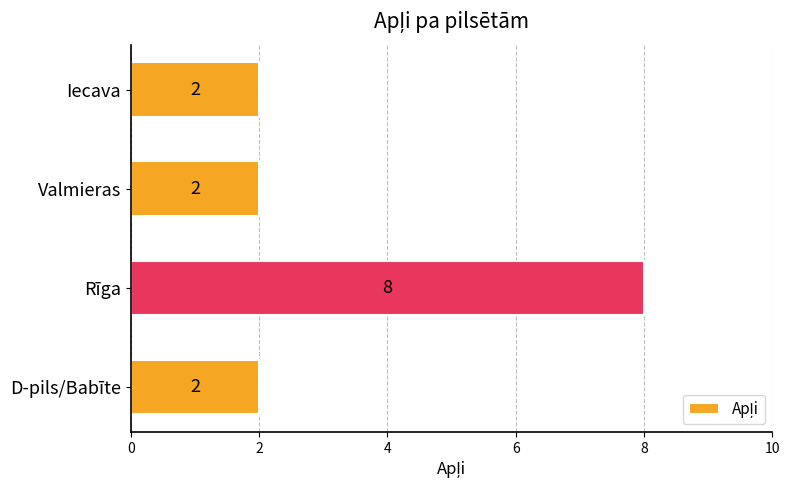

Is it true that the value at Iecava is 1?

False